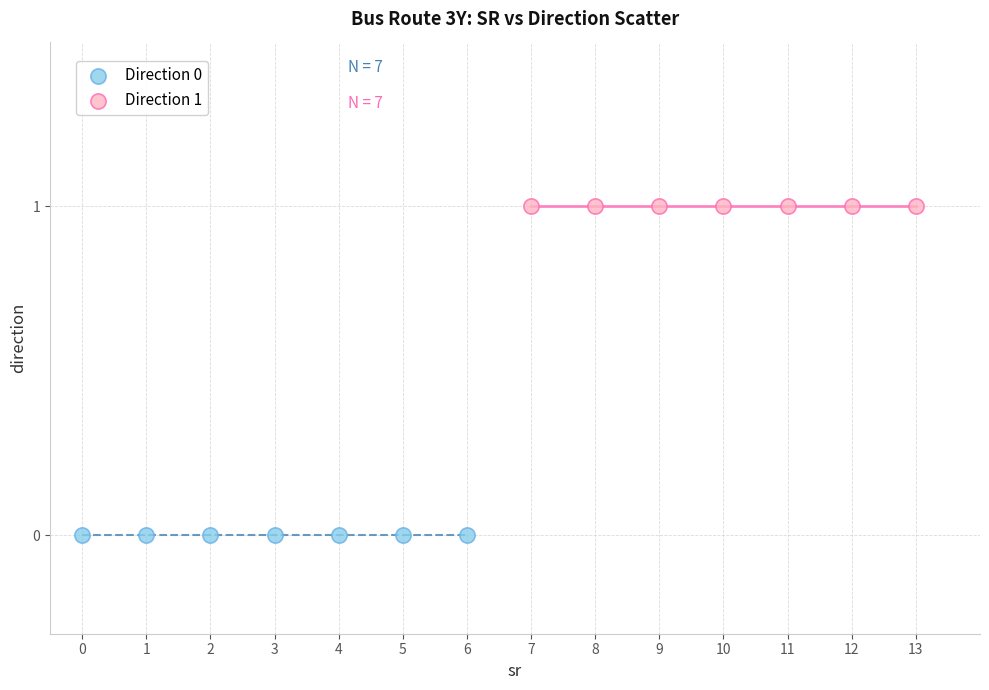

Which series reaches the minimum Y coordinate?

Direction 0